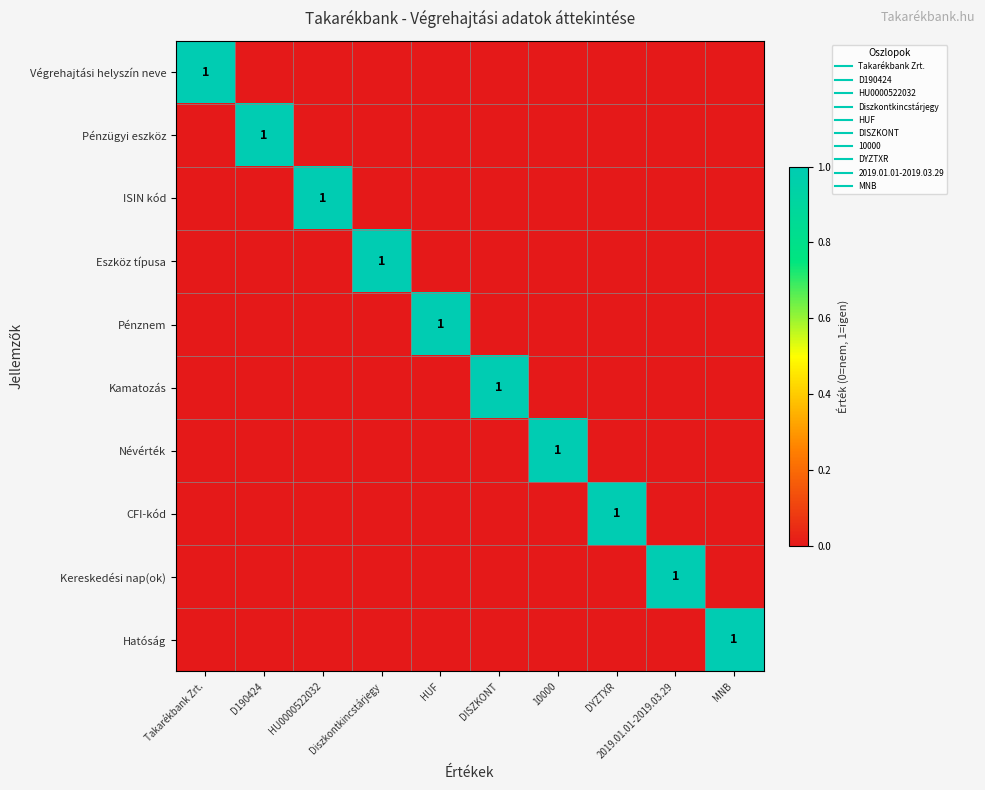

At which label is Pénzügyi eszköz closest to 0?

Takarékbank Zrt.